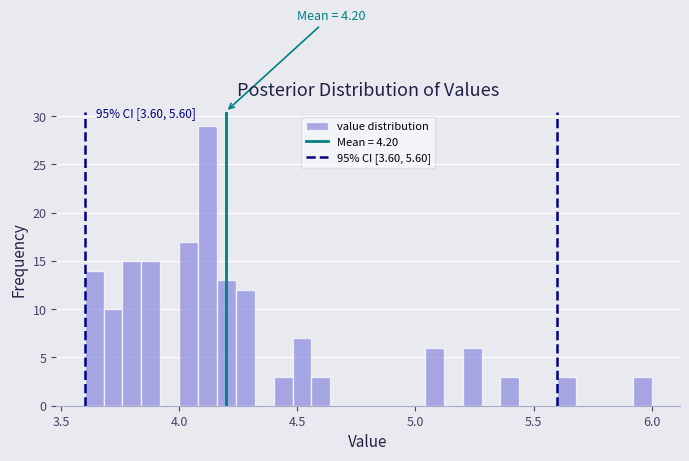

Read against the x-axis, roughly where is the centre of the tallest bar?

4.10